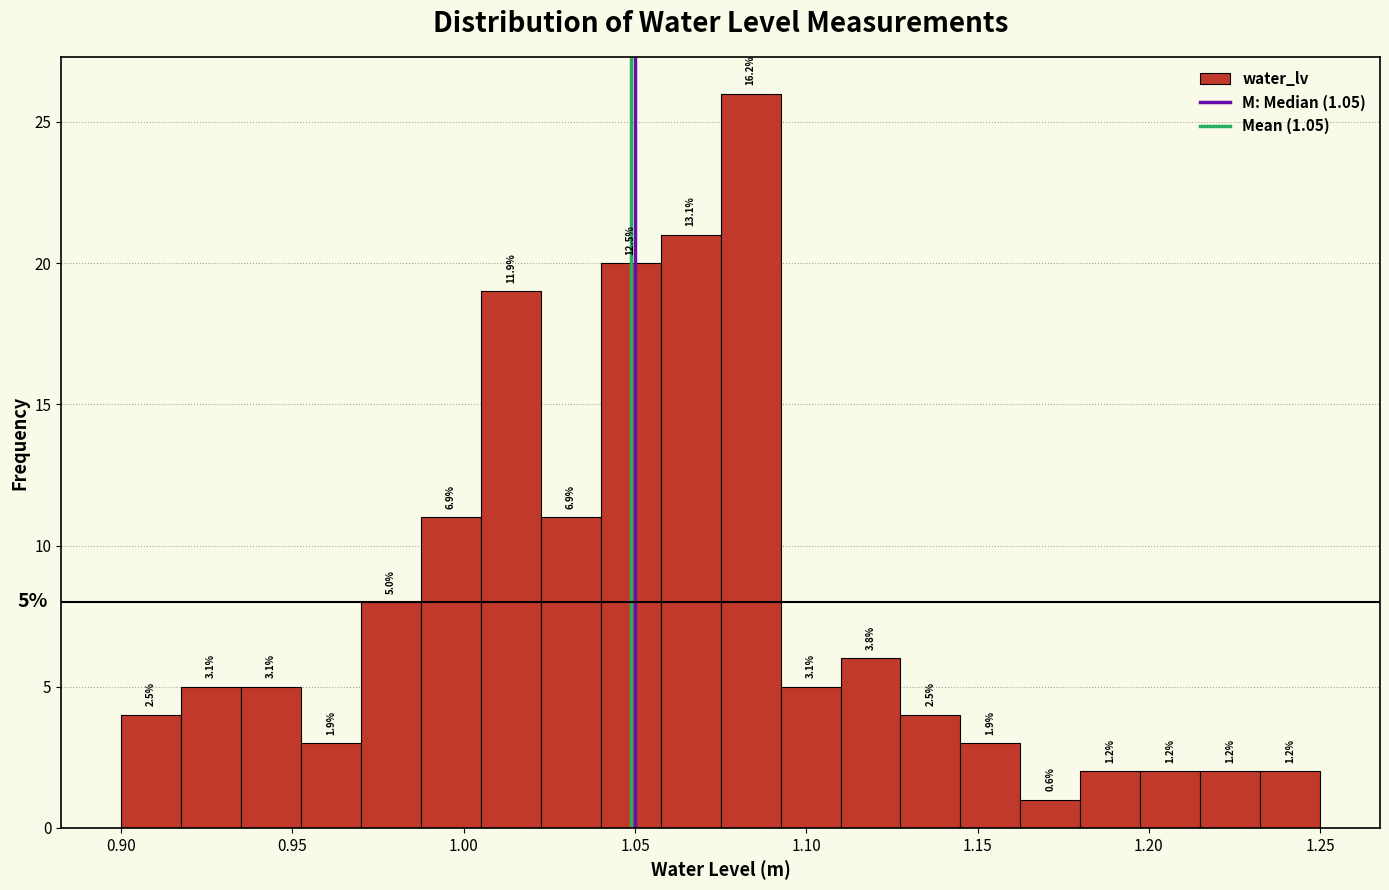

Around what value on the x-axis is the tallest bar? Give the approximate position of its centre, as read against the axis.

1.085